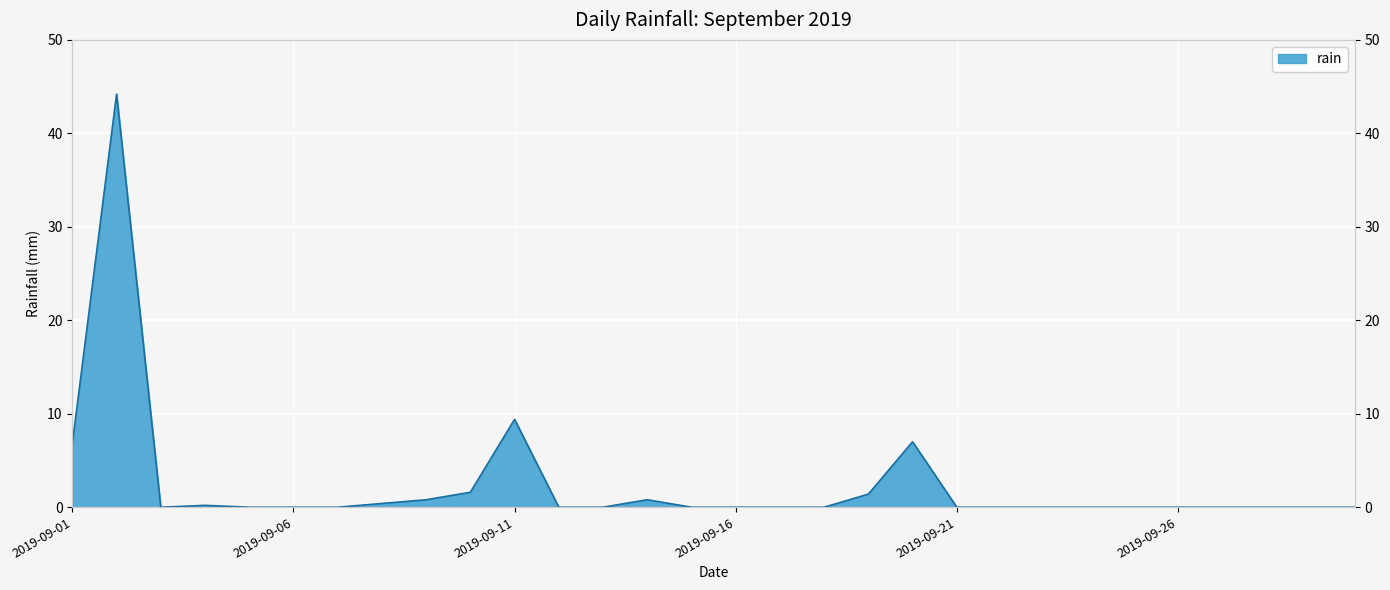

Between 2019-09-19 and 2019-09-29, which is larger?

2019-09-19